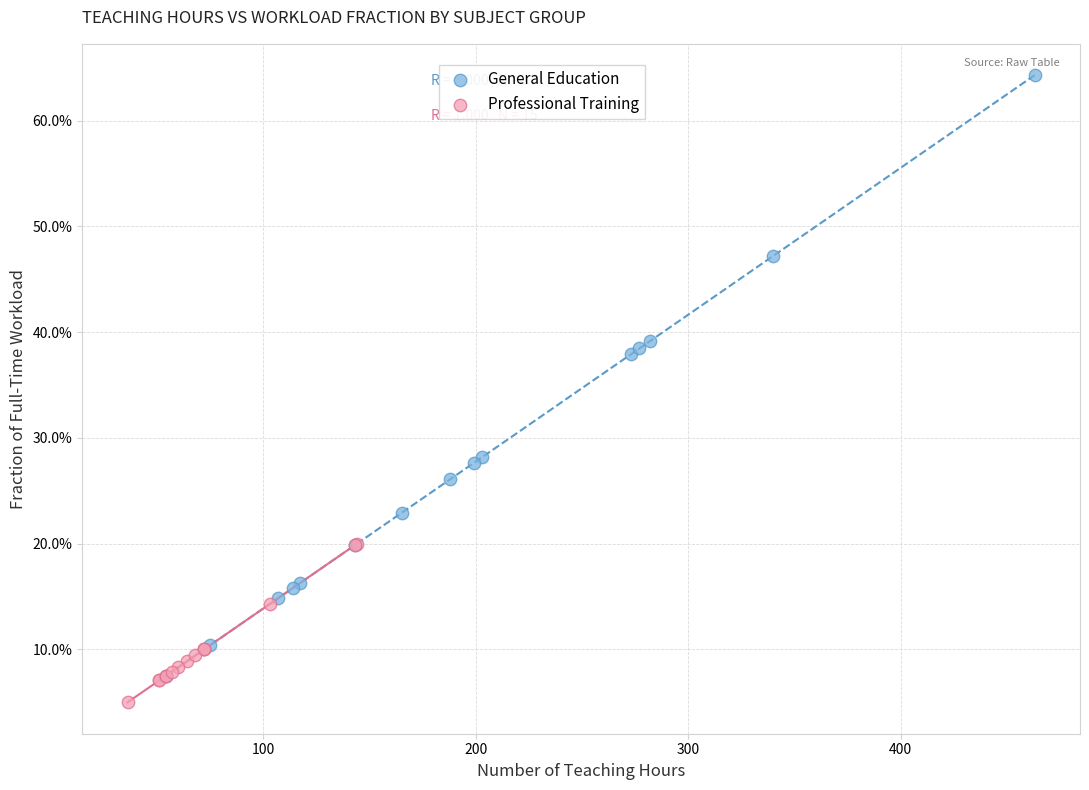

Which series contains the highest Y value?

General Education